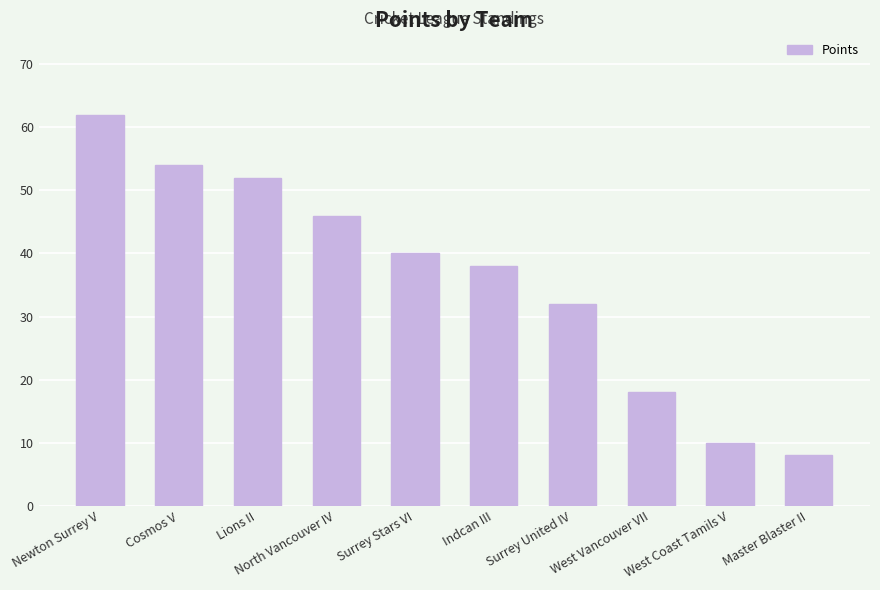

What is the difference between the values at Surrey United IV and North Vancouver IV?

14